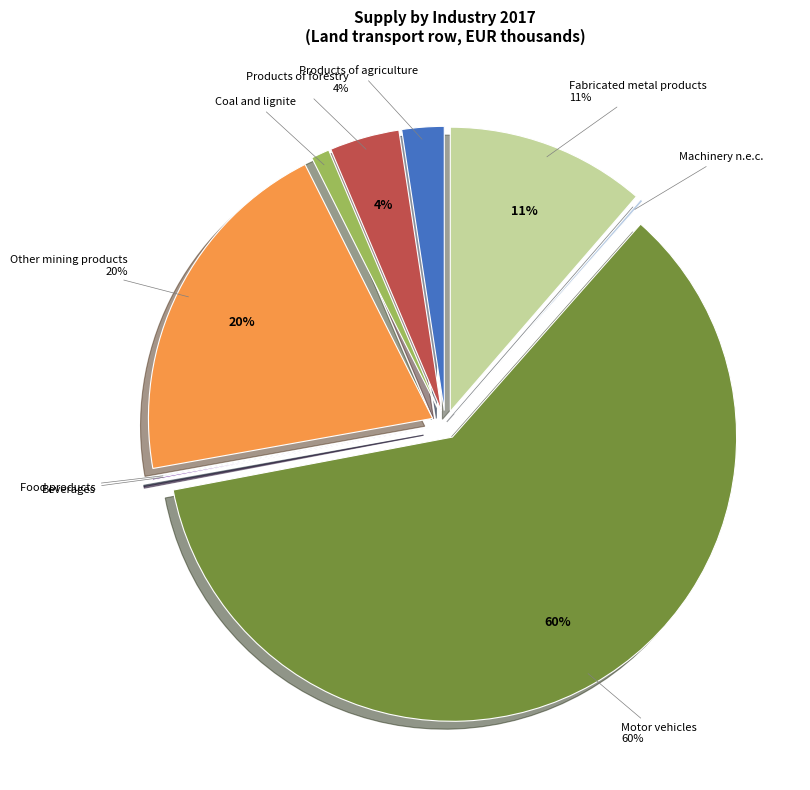

Does any single category account for the majority?

Yes